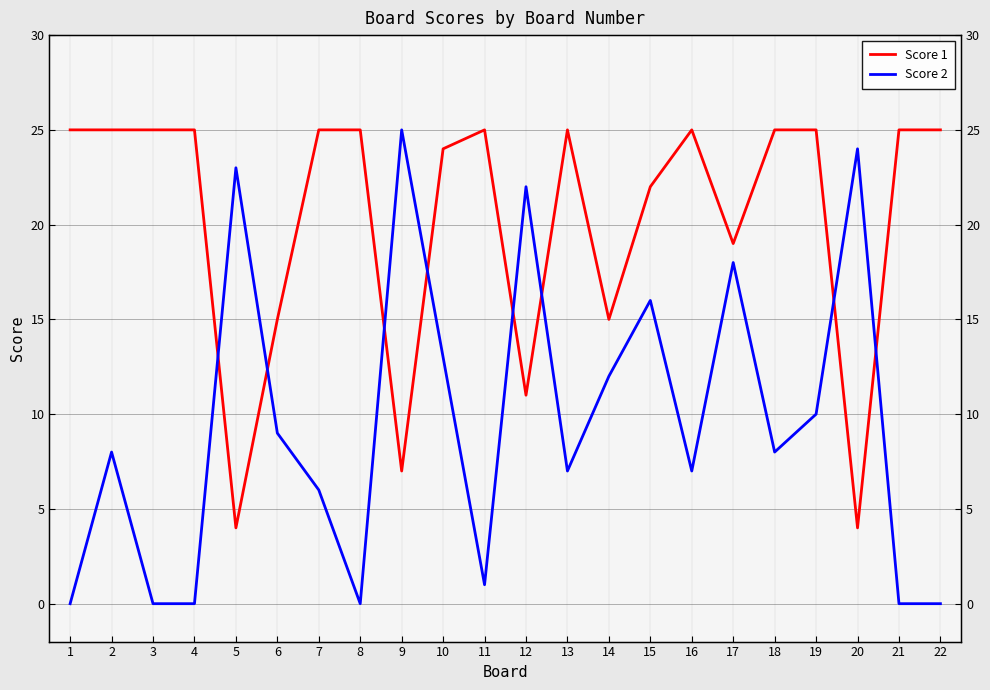

At which category does Score 2 reach its first local valley?

8